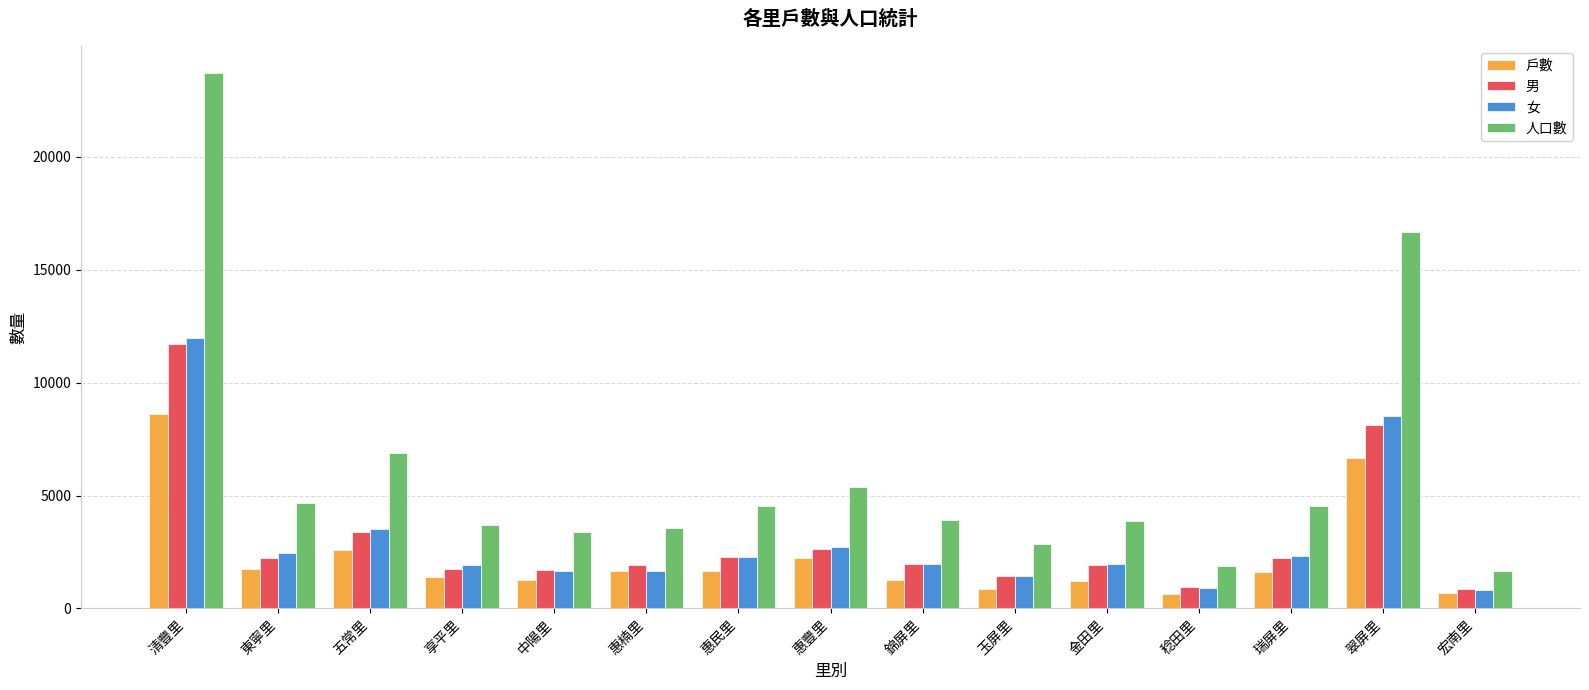

At which label does 戶數 first exceed 1606?

清豐里